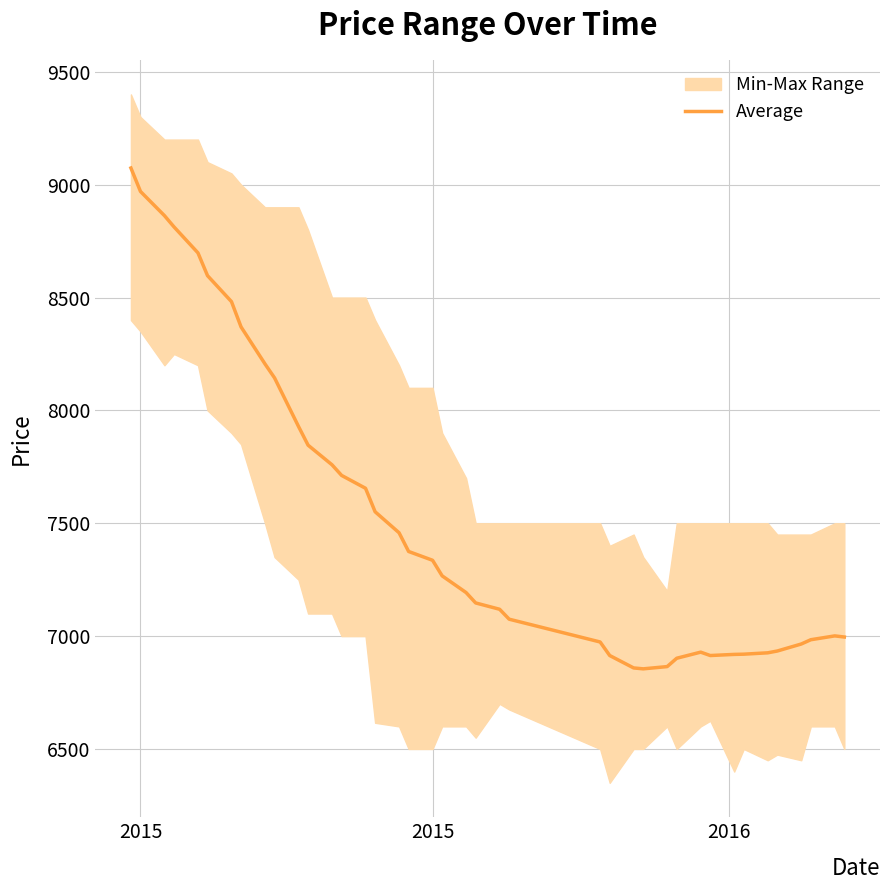

What is the greatest value displayed?

9074